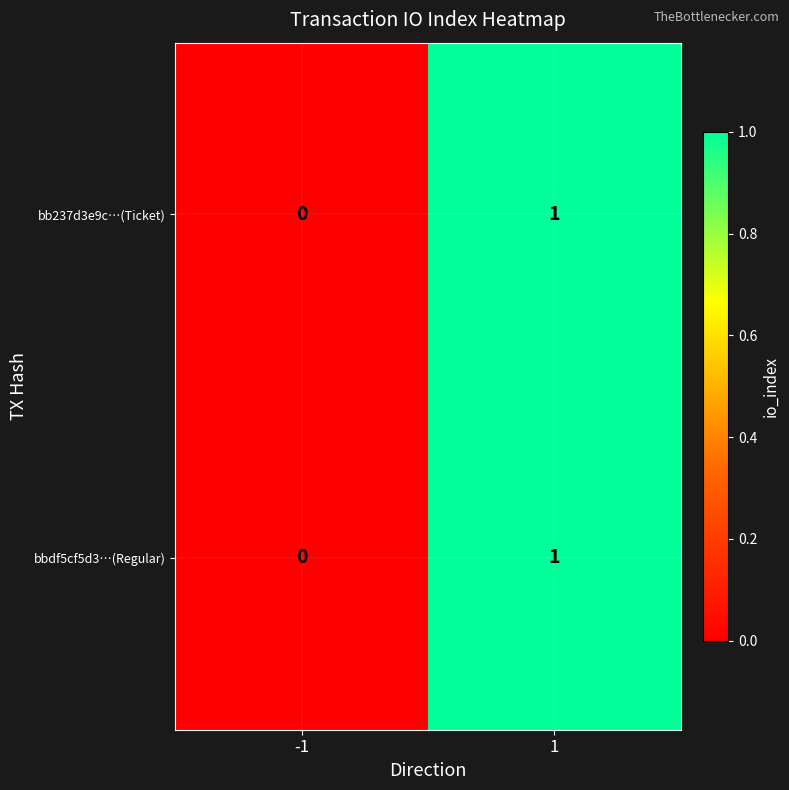

Rank the categories by bbdf5cf5d3…(Regular) value from highest to lowest.

1, -1